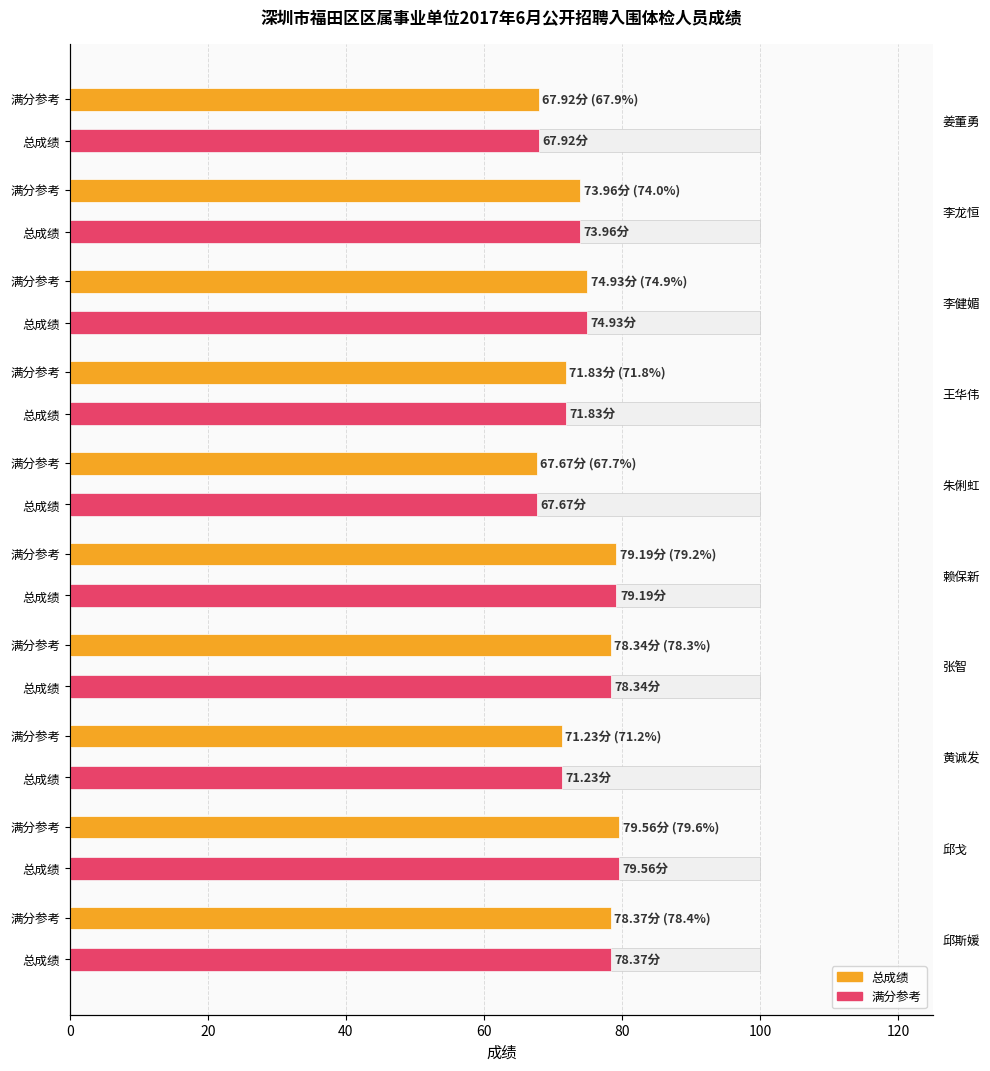

Which series has the largest range (max minus min)?

总成绩